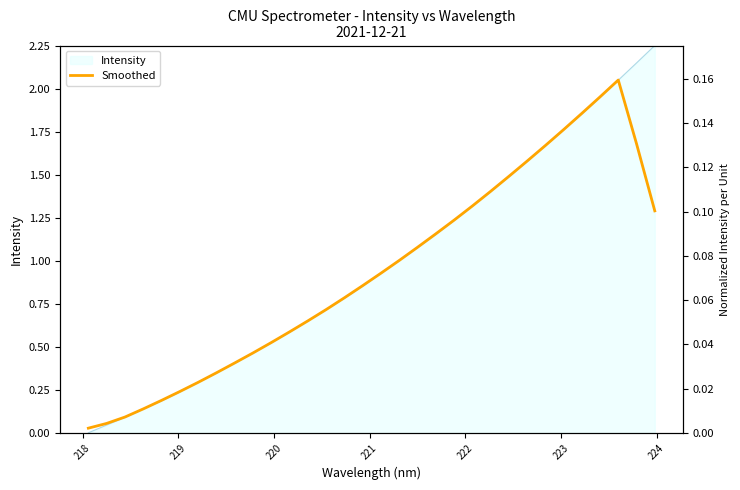

How many interior local peaks (higher than both neighbors) does the data have?

1